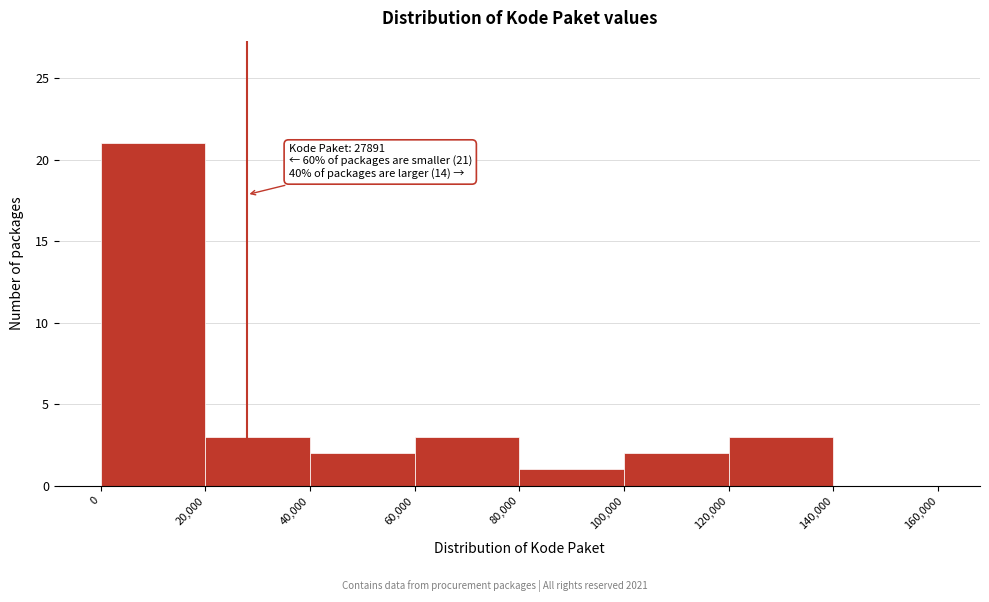

Which range on the x-axis has the tallest bar?

0 to 20,000